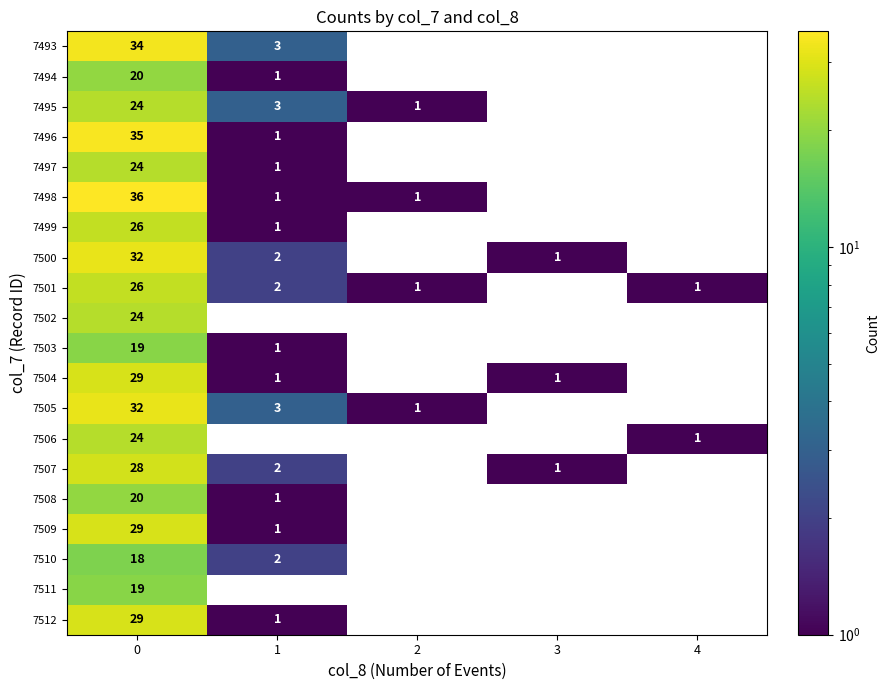

The 7507 series shows 2 at 1. True or false?

True